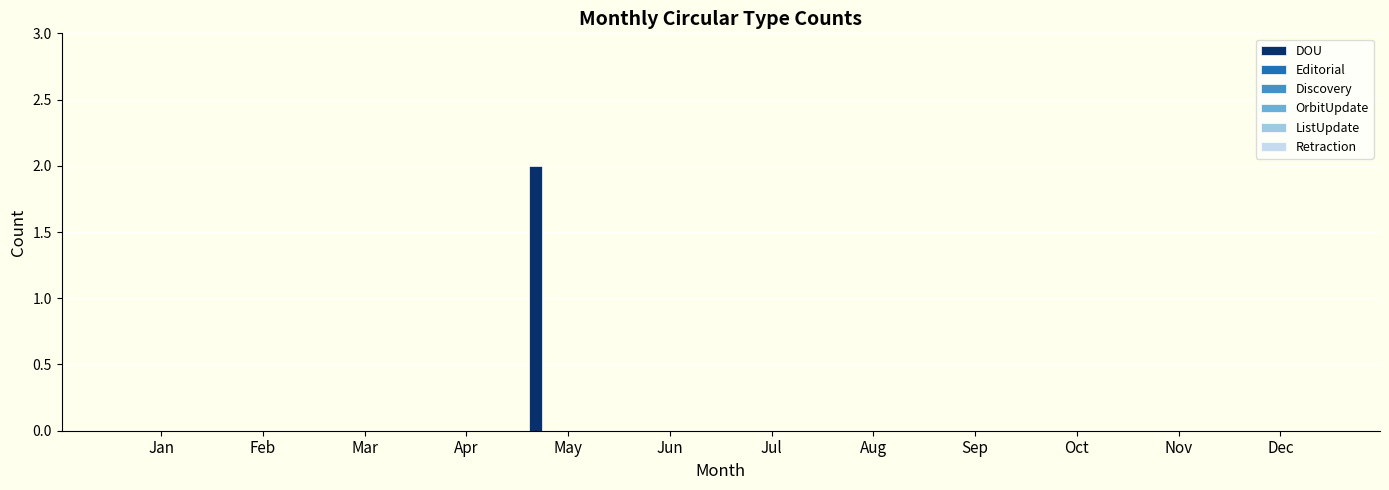

Are the bars horizontal?

No